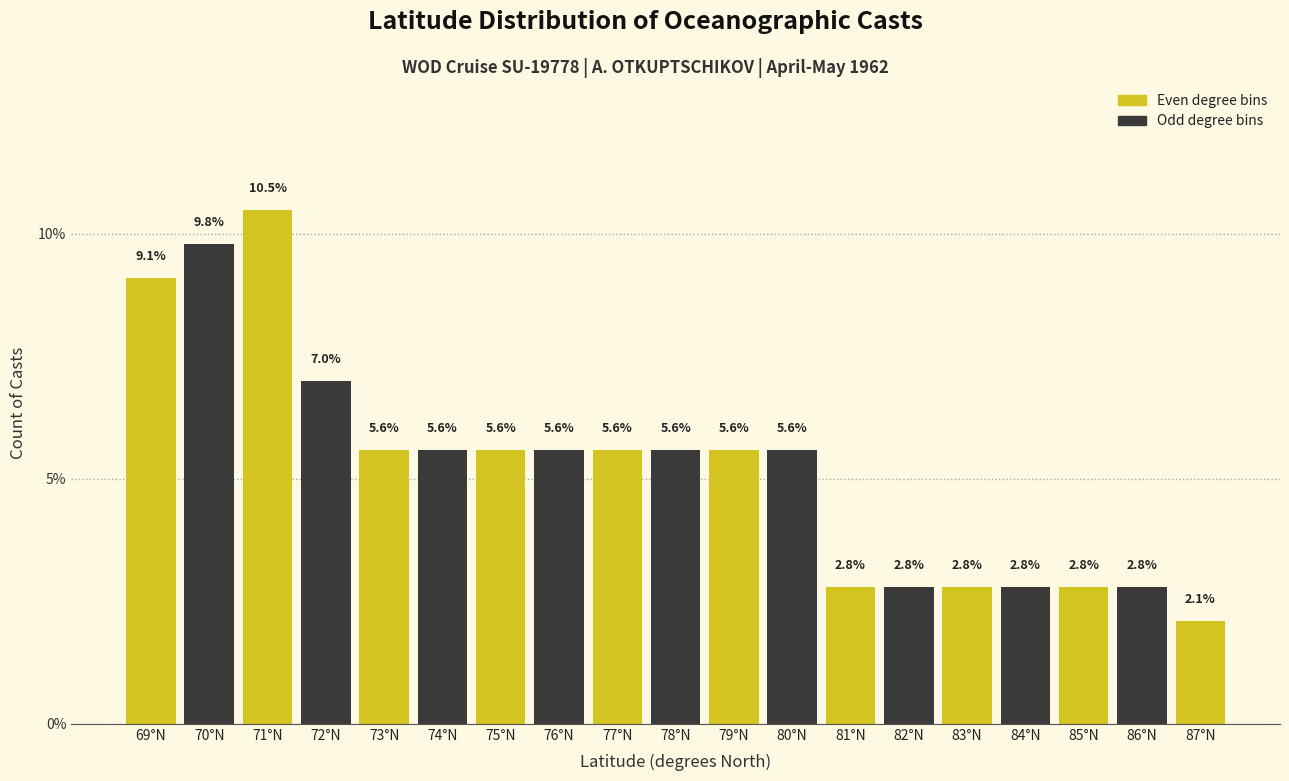

Reading left to right, what are all the values shown in this chart?

69°N=9.1	70°N=9.8	71°N=10.5	72°N=7.0	73°N=5.6	74°N=5.6	75°N=5.6	76°N=5.6	77°N=5.6	78°N=5.6	79°N=5.6	80°N=5.6	81°N=2.8	82°N=2.8	83°N=2.8	84°N=2.8	85°N=2.8	86°N=2.8	87°N=2.1